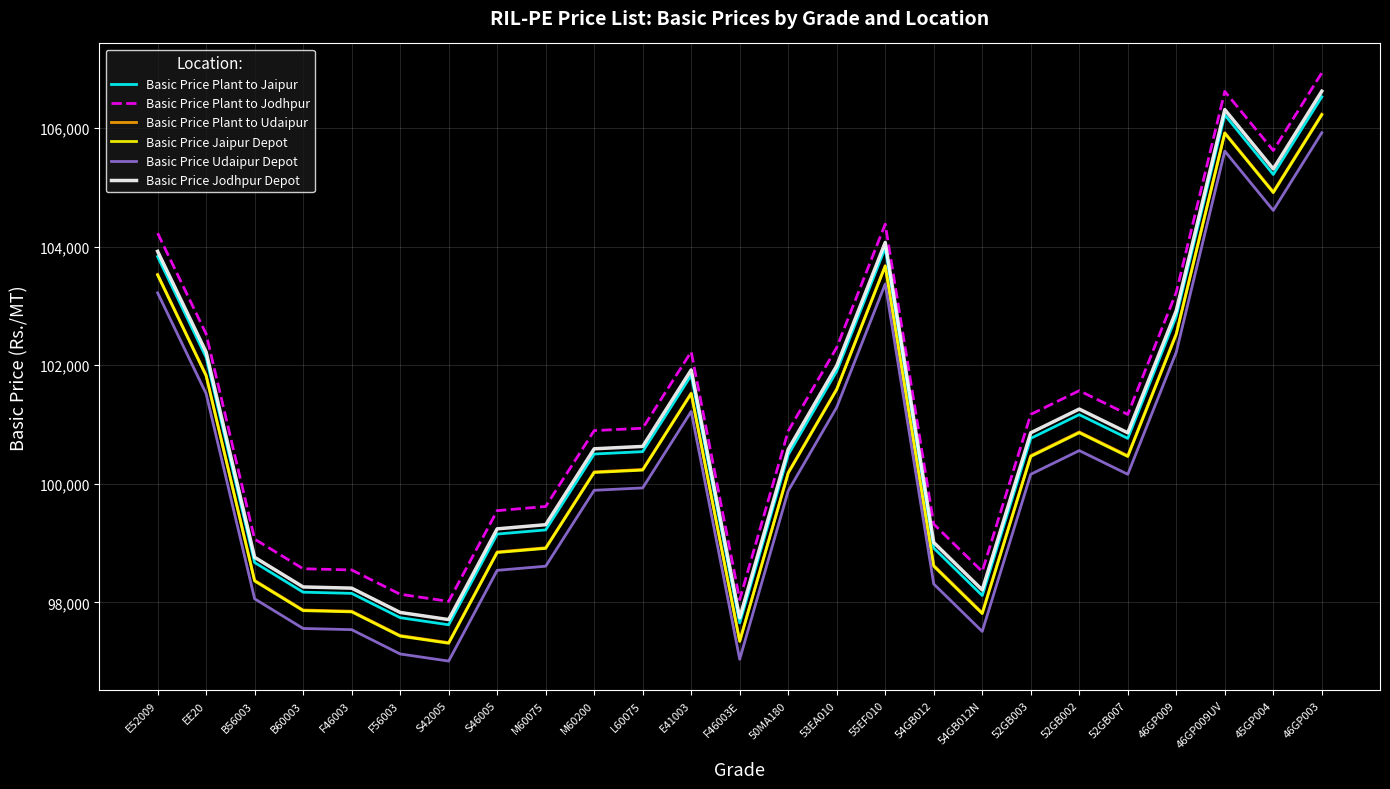

What is the spread (max minus min) of values at F46003?

1007